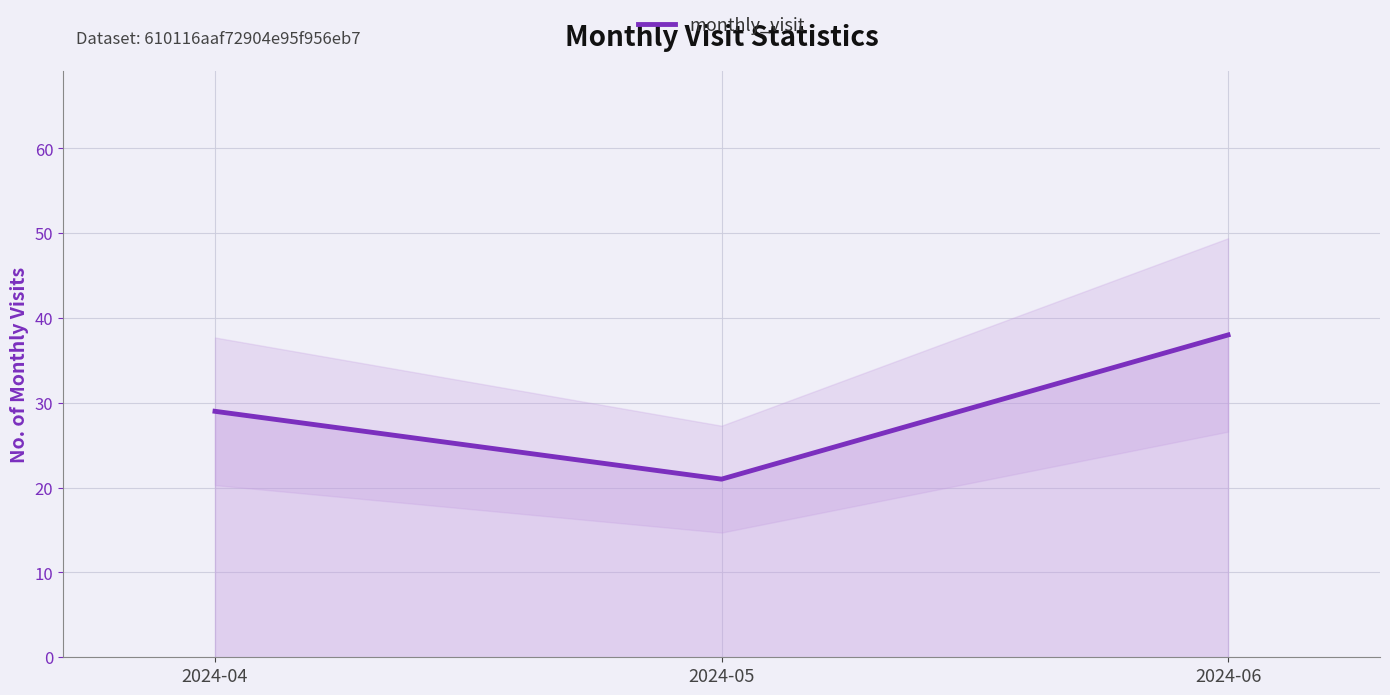

What is the highest value of the monthly_visit series?

38